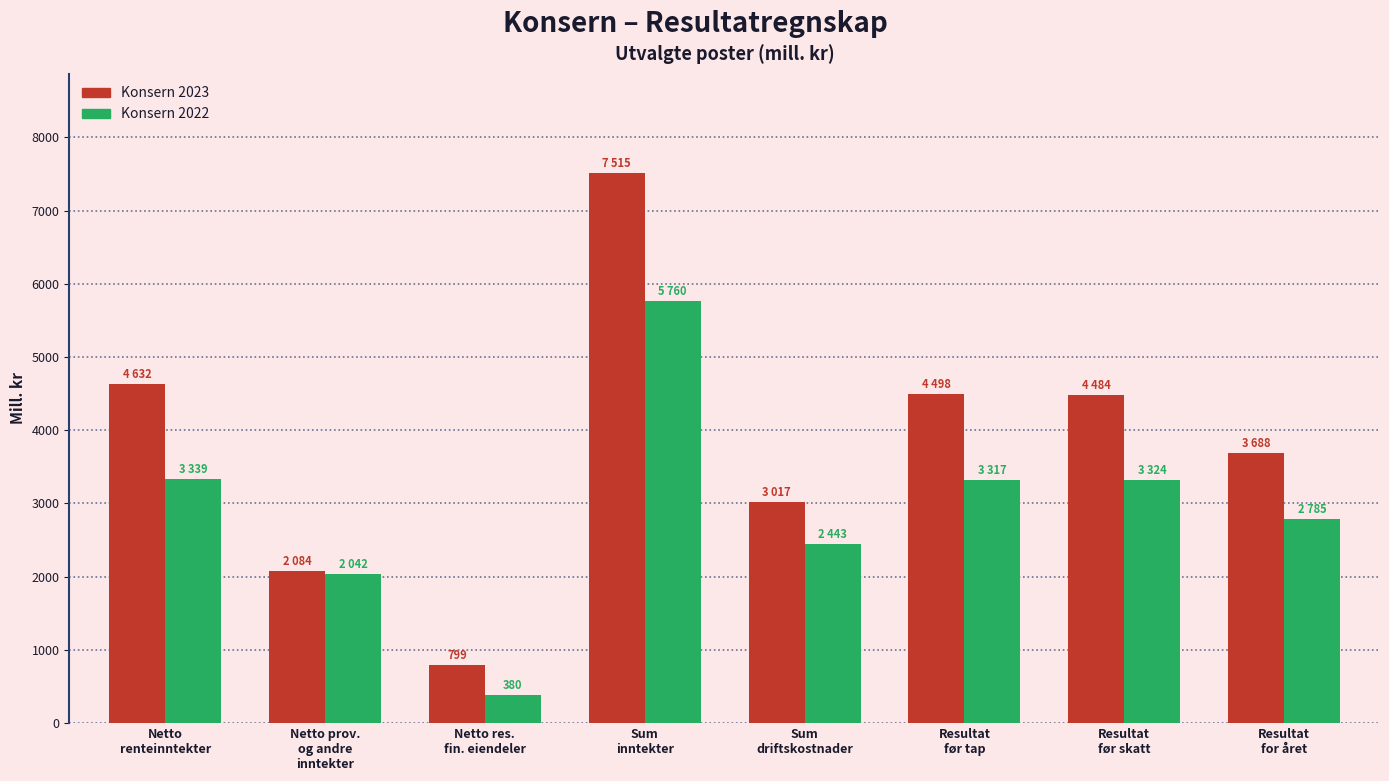

What position from the right is Sum
driftskostnader?

4